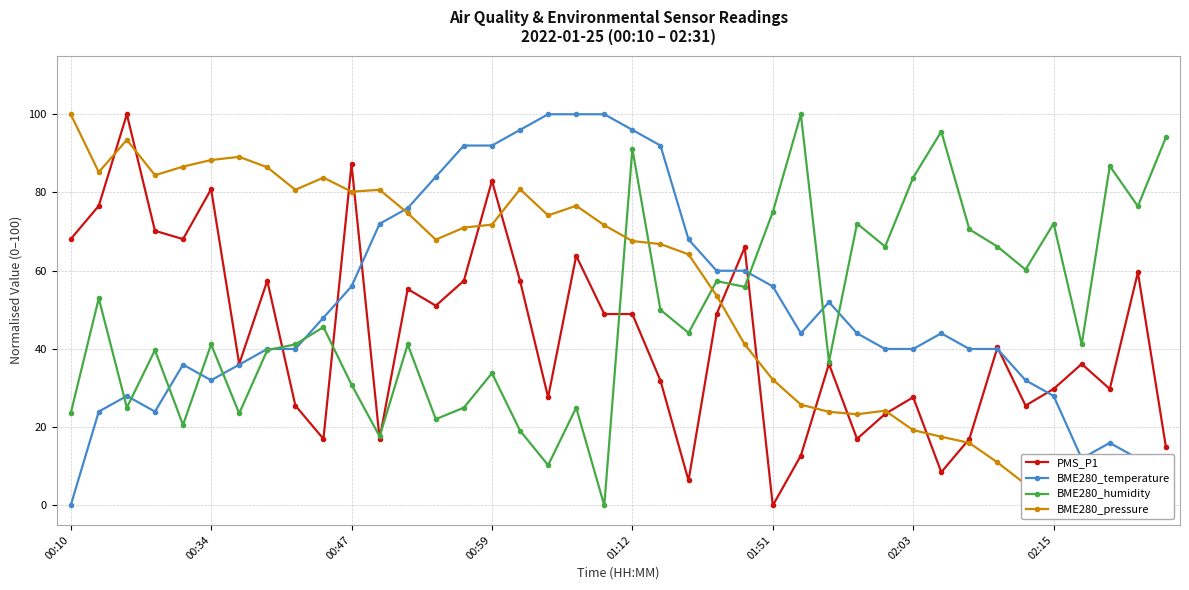

The BME280_pressure series shows 0.0 at 37. True or false?

True